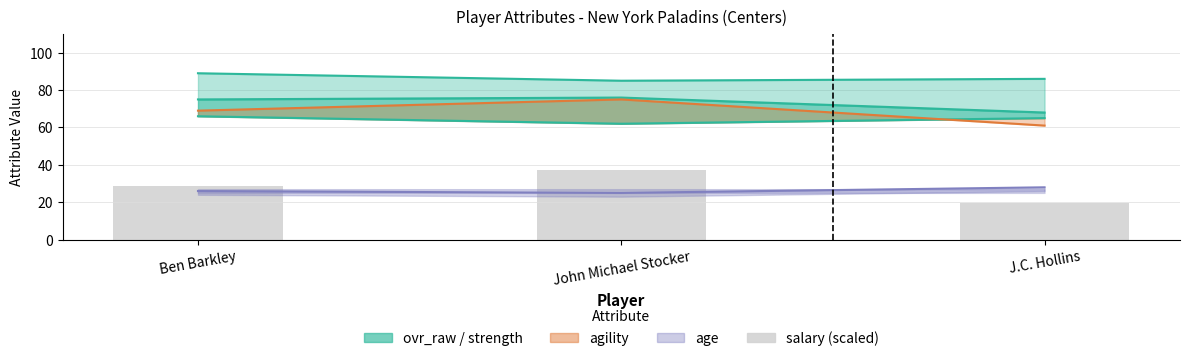

What is the label of the 2nd bar from the right?

John Michael Stocker